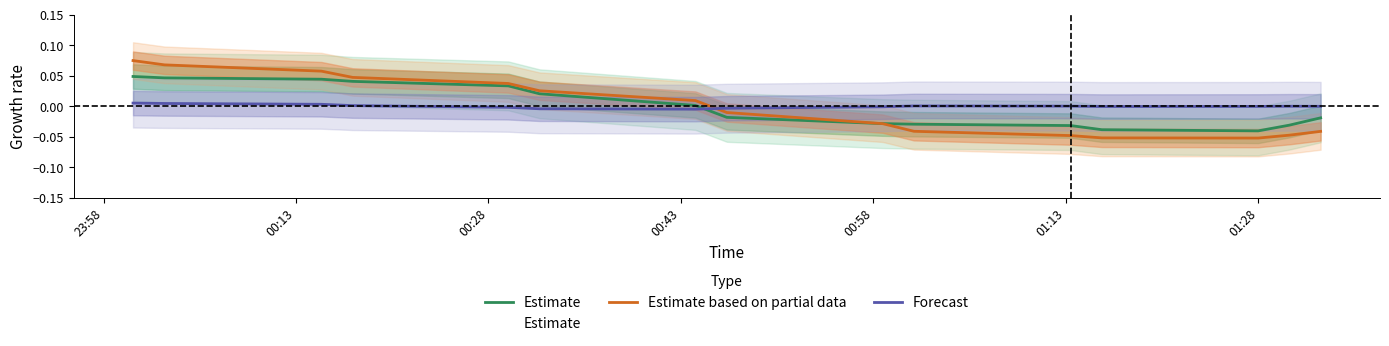

How many times do Estimate and Forecast cross each other?

1